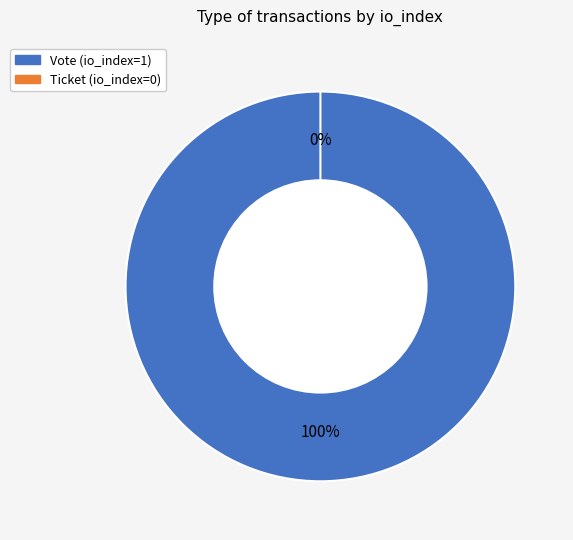

Does Vote (io_index=1) represent more than half of the total?

Yes